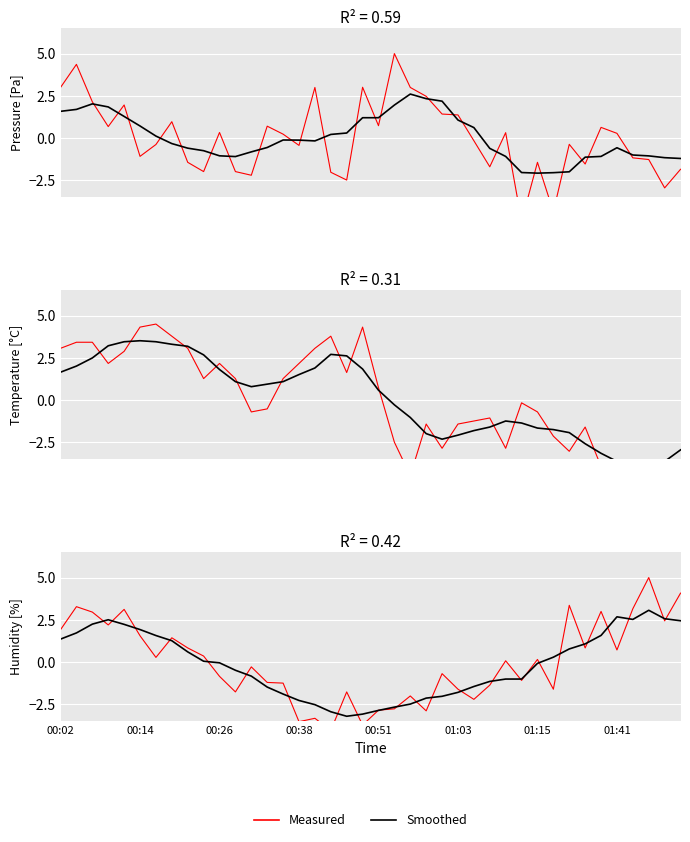

How many values in Measured are above zero?

20